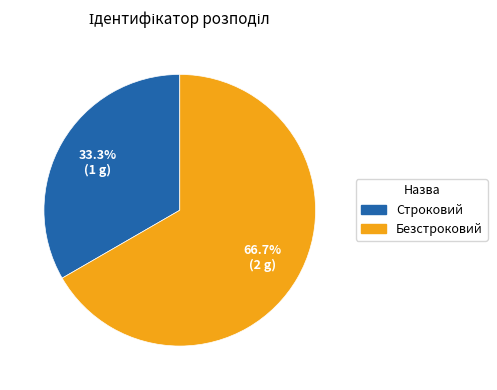

Which category accounts for the majority?

Безстроковий